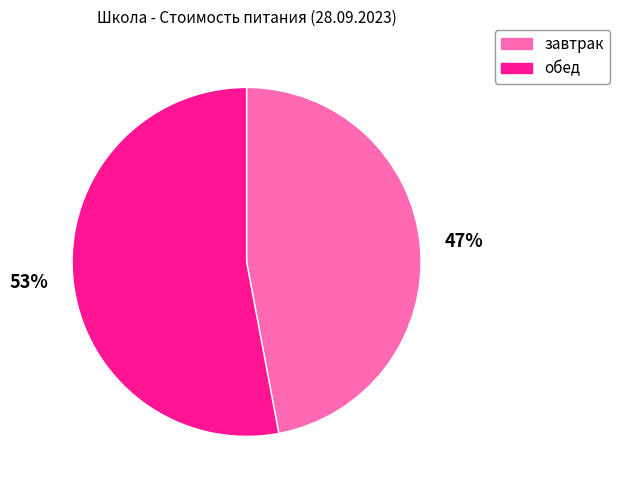

Which slice is the smallest?

завтрак